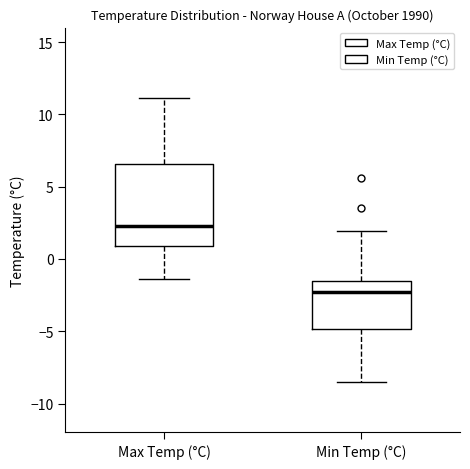

Which box has the highest median line?

Max Temp (°C)